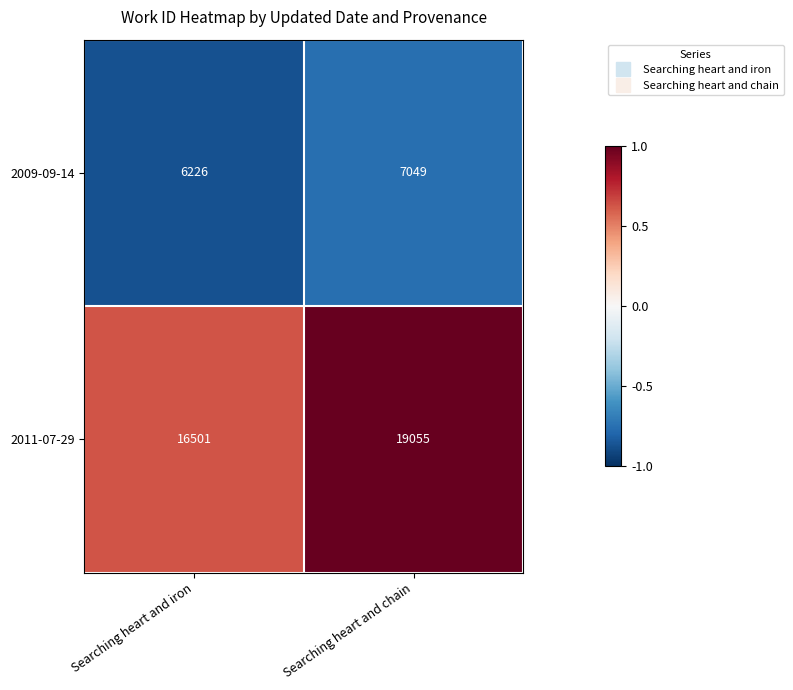

Rank the categories by 2011-07-29 value from lowest to highest.

Searching heart and iron, Searching heart and chain